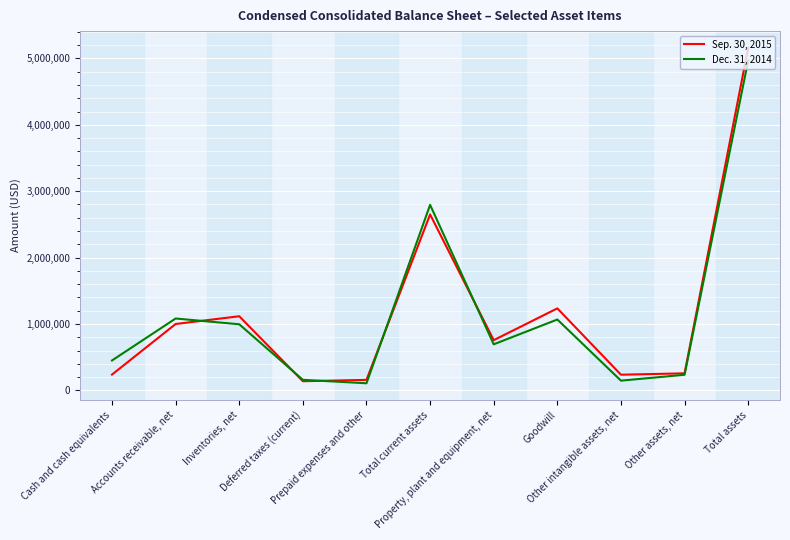

Rank the series by their average value, from lowest to highest.

Dec. 31, 2014, Sep. 30, 2015